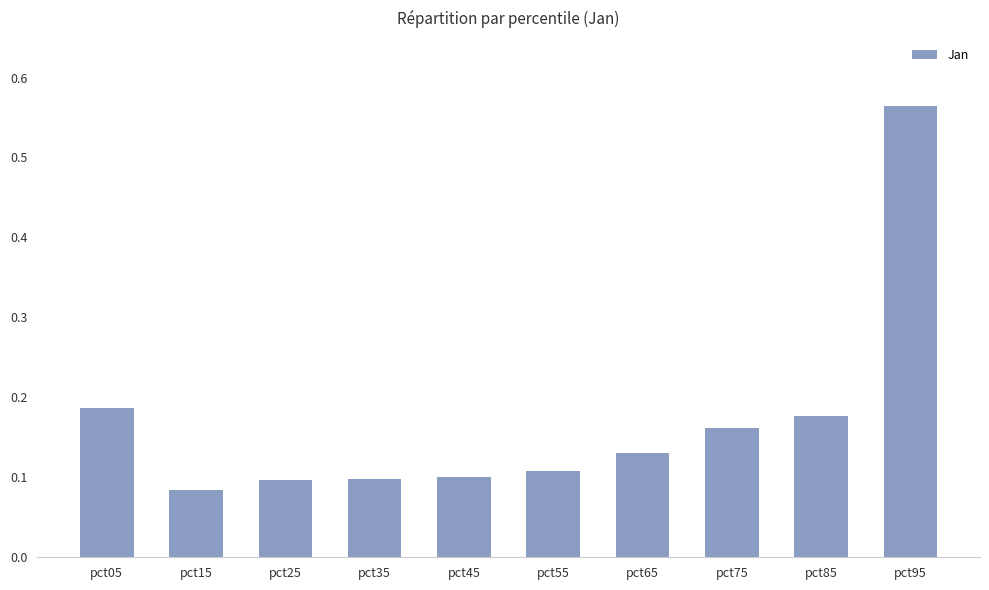

True or false: the data shows 0.1 at pct55.

True